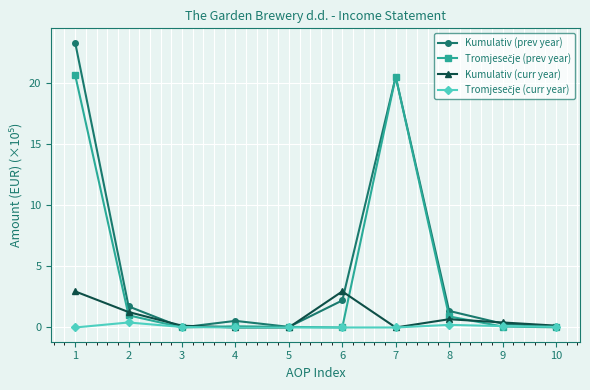

Which series changed the most between 6 and 10?

Kumulativ (curr year)